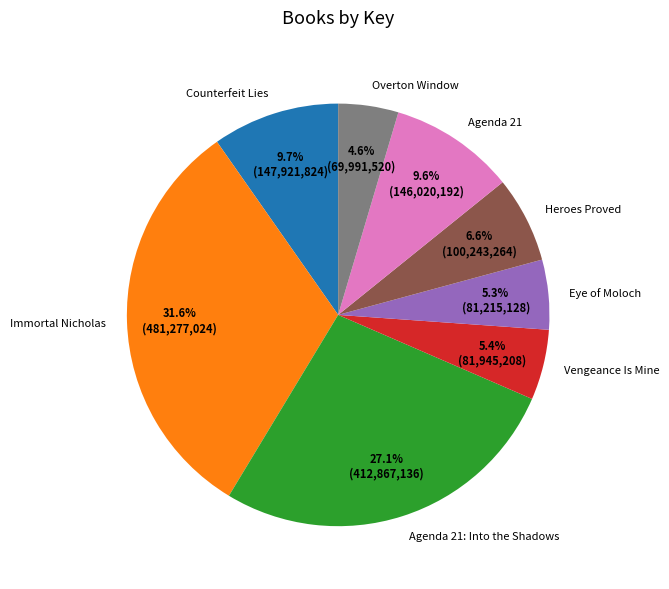

To the nearest percent, what is the combined percentage of Counterfeit Lies and Eye of Moloch?

15%